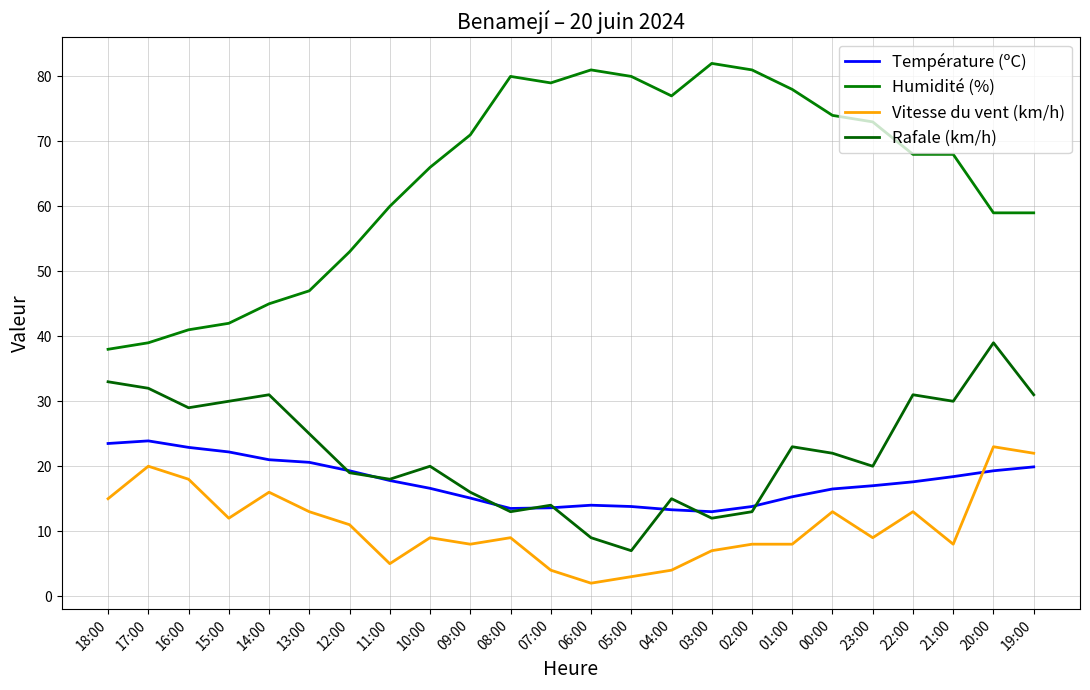

Where is Rafale (km/h) nearest to the value 23?

01:00